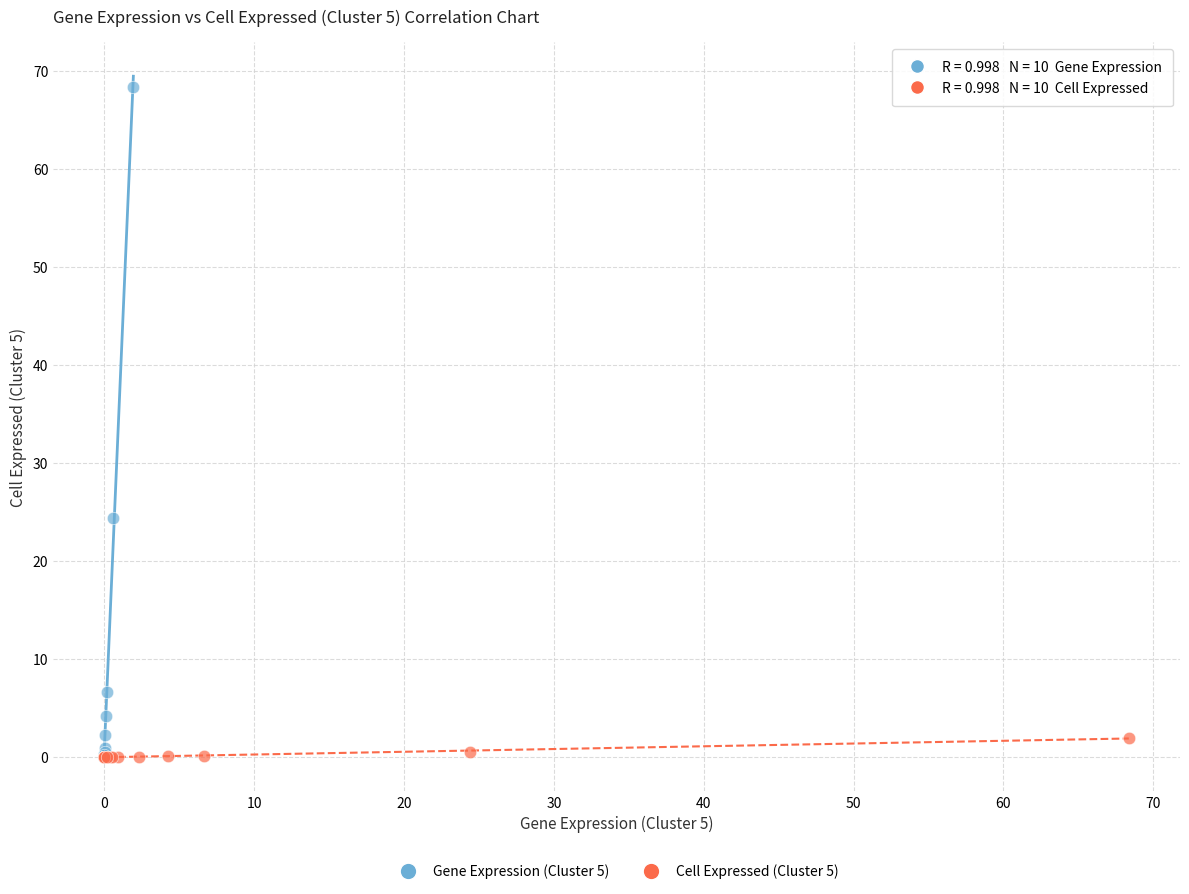

Which series reaches the maximum Y coordinate?

Gene Expression (Cluster 5)